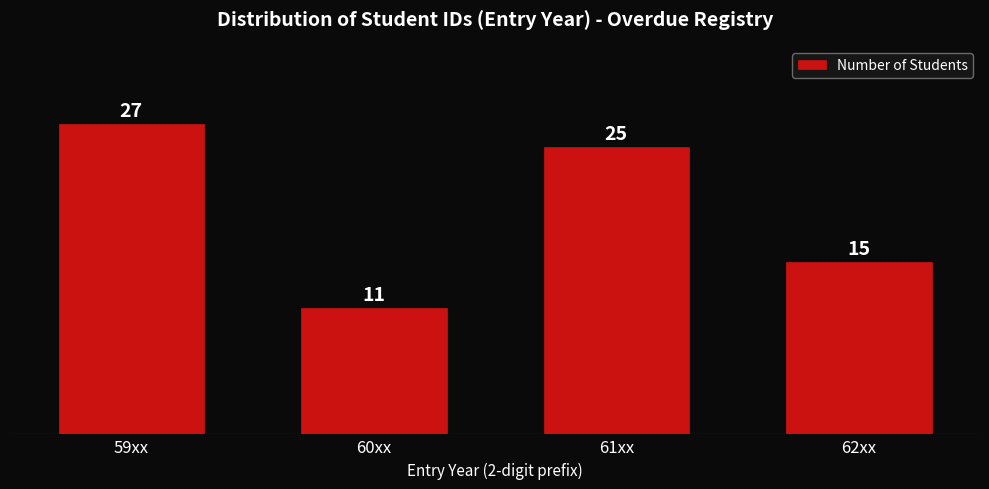

Reading left to right, transcribe all the data shown in this chart.

59xx=27	60xx=11	61xx=25	62xx=15